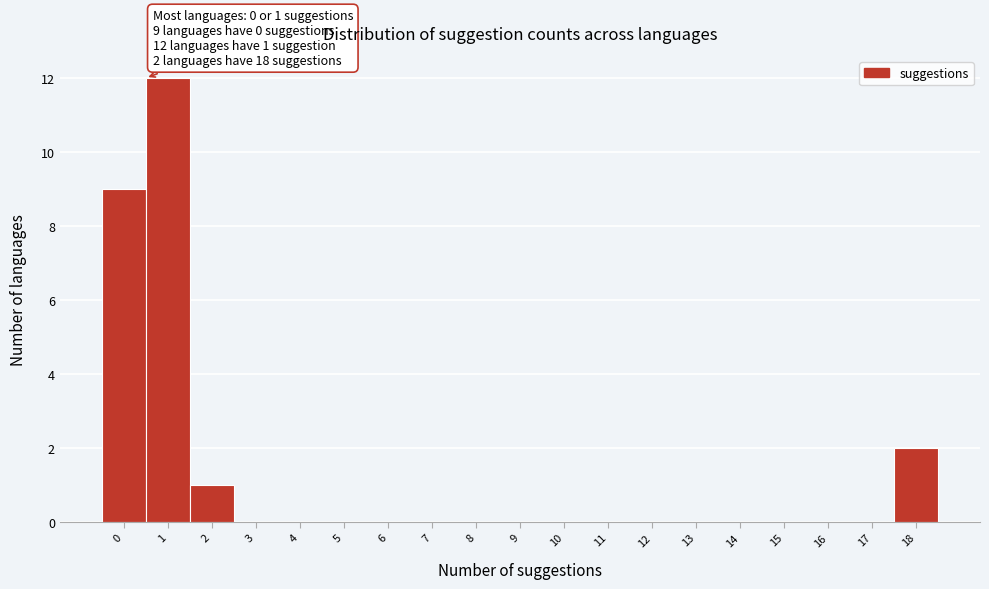

Reading left to right, what are all the values shown in this chart?

0=9	1=12	2=1	3=0	4=0	5=0	6=0	7=0	8=0	9=0	10=0	11=0	12=0	13=0	14=0	15=0	16=0	17=0	18=2